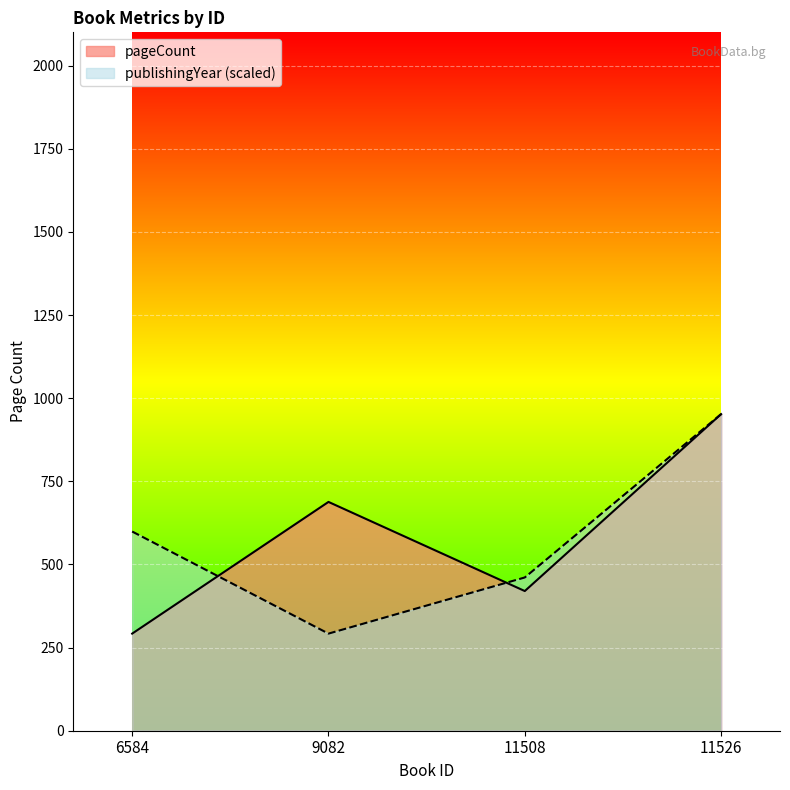

List the series in order of their overall mean, highest first.

pageCount, publishingYear